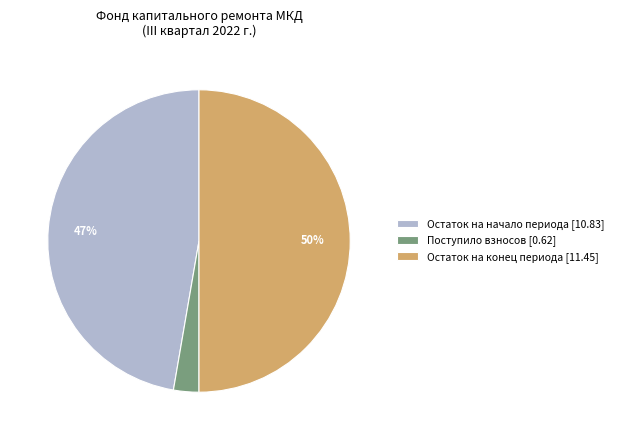

Combined, do Поступило взносов [0.62] and Остаток на конец периода [11.45] account for over 50%?

Yes